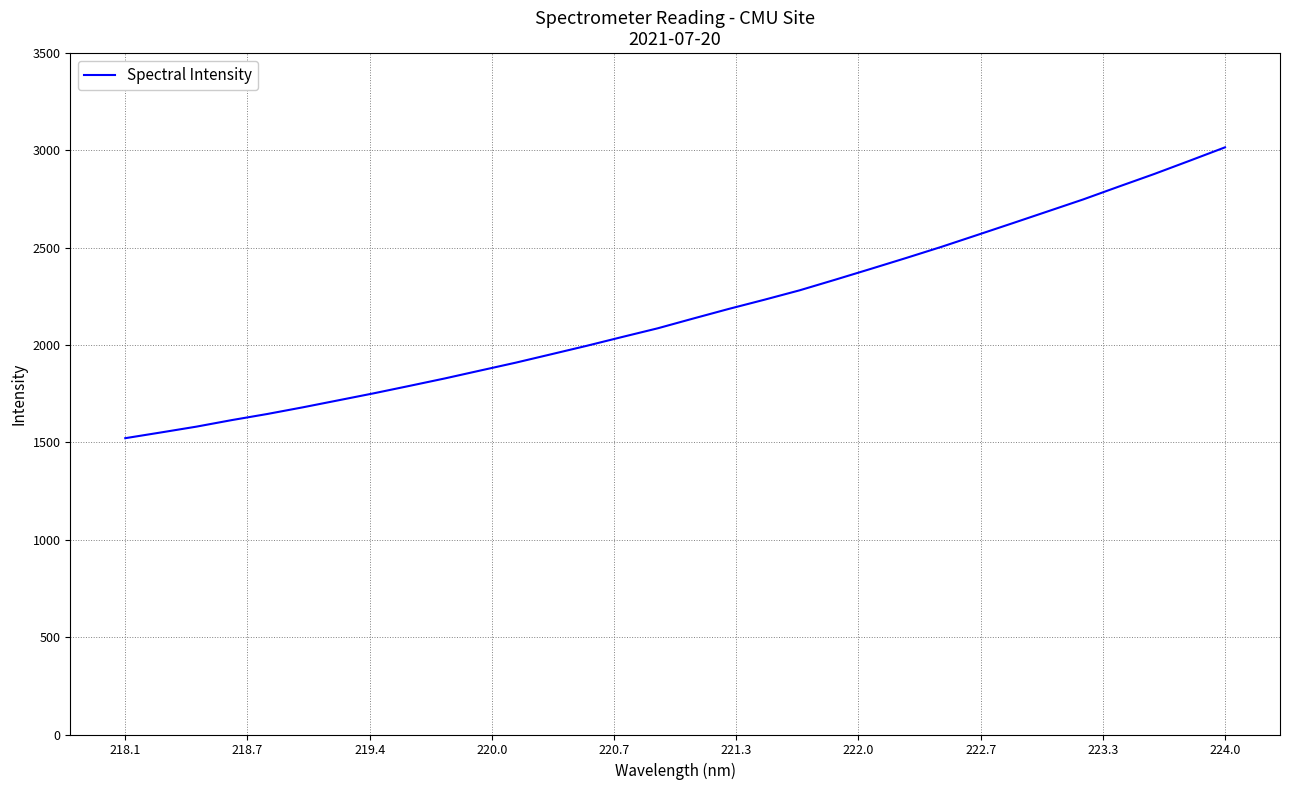

What is the minimum value shown in the chart?

1522.1